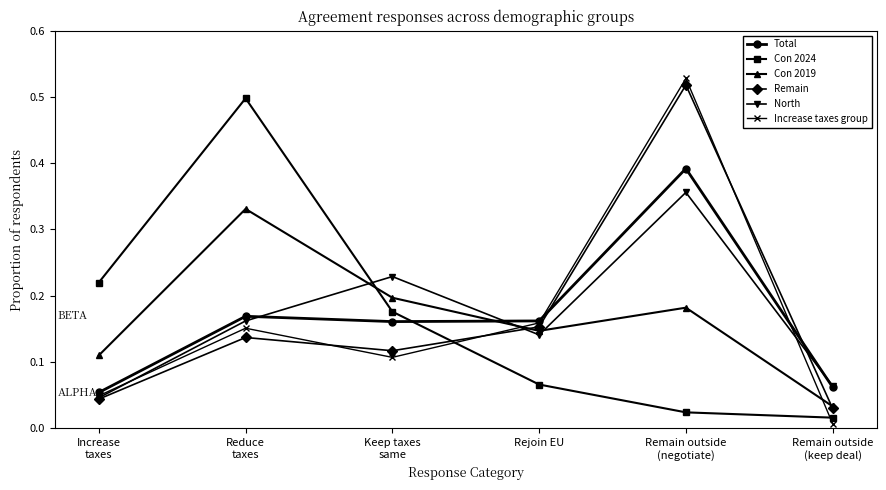

At which category is the sum across all series the highest?

Remain outside
(negotiate)